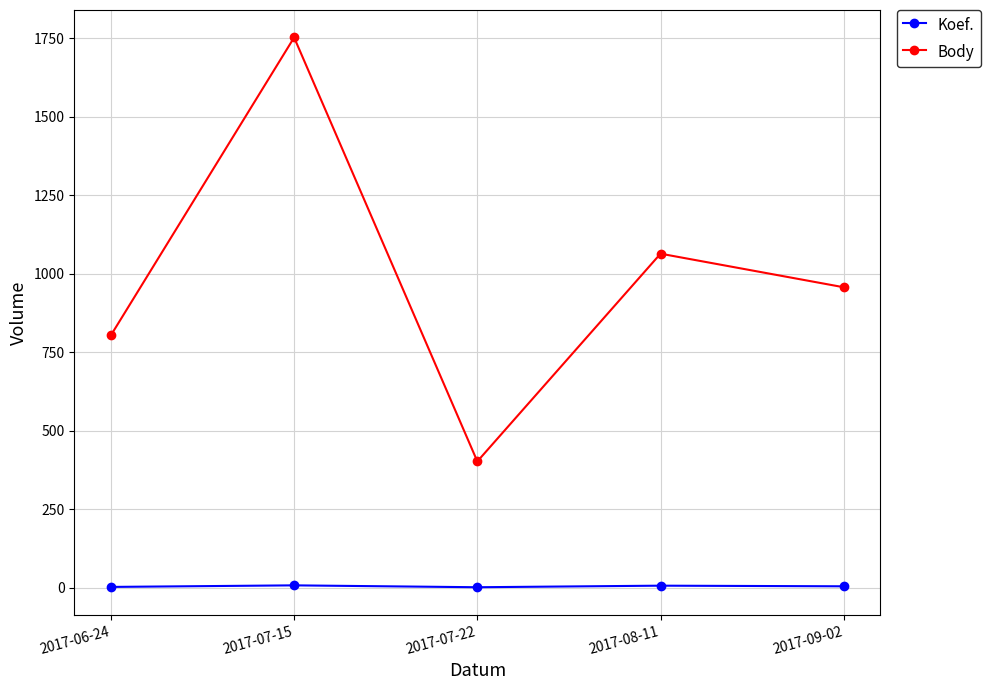

What is the difference between the maximum and minimum values in the Body series?

1351